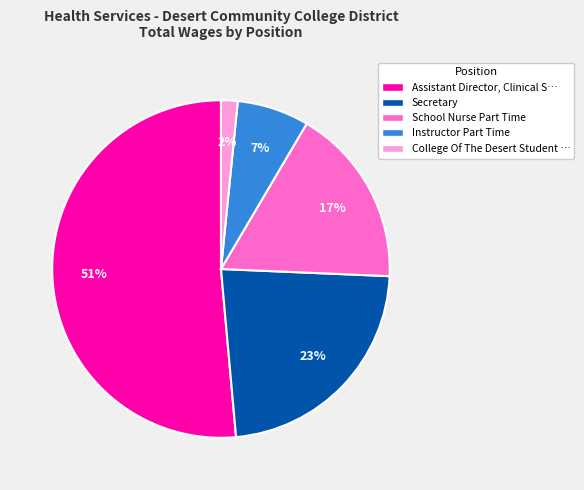

Do Instructor Part Time and College Of The Desert Student … together represent more than half of the pie?

No